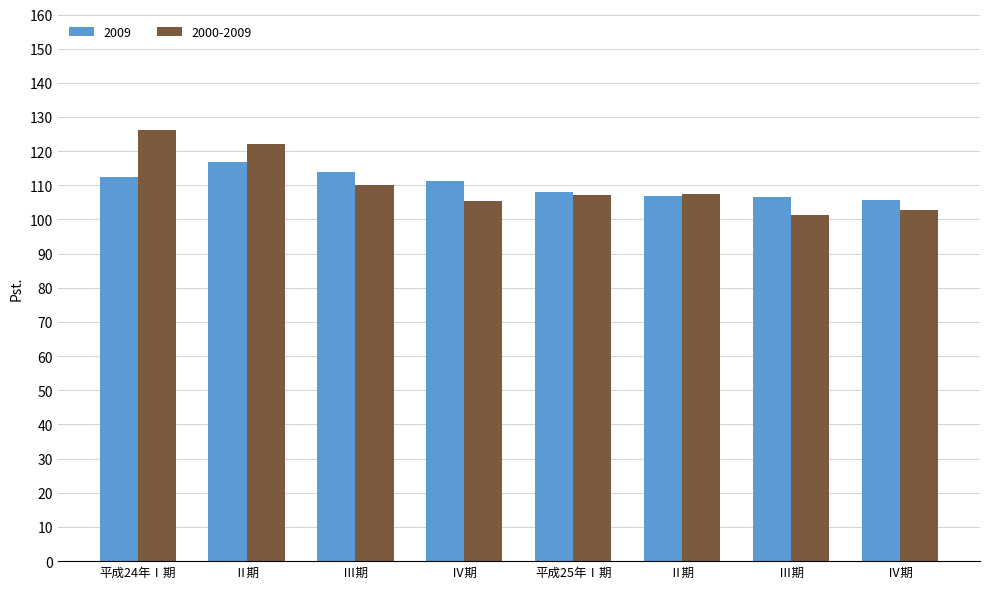

Rank the categories by 2009 value from highest to lowest.

Ⅱ期, Ⅲ期, 平成24年Ⅰ期, Ⅳ期, 平成25年Ⅰ期, Ⅱ期, Ⅲ期, Ⅳ期